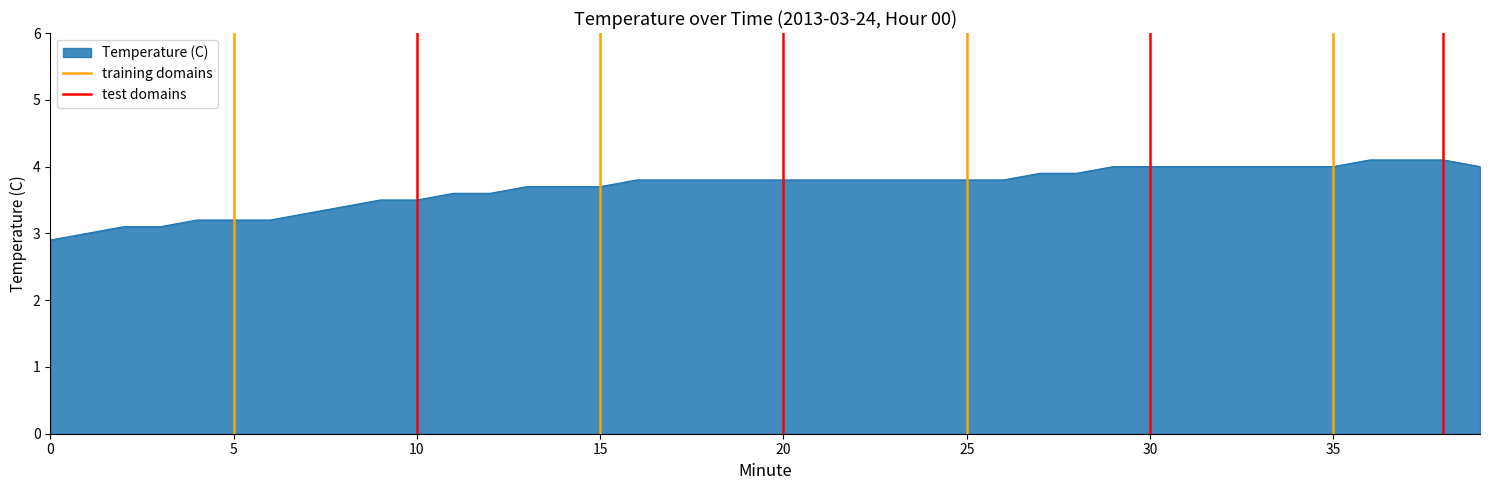

Does the chart display data point markers on the line(s)?

No